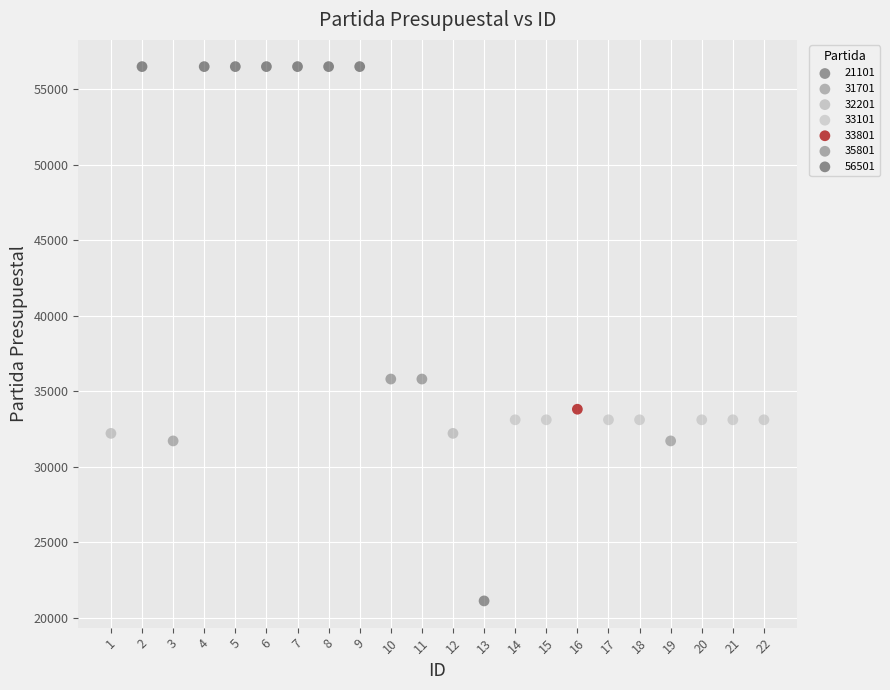

Which series contains the lowest Y value?

21101